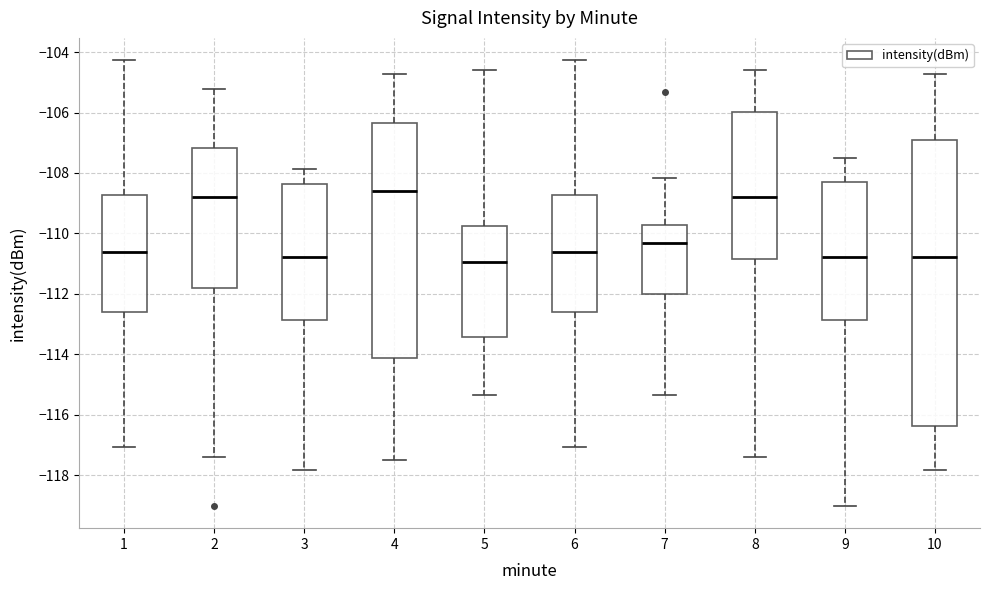

Which box is the tallest, from its lower edge to its upper edge?

10